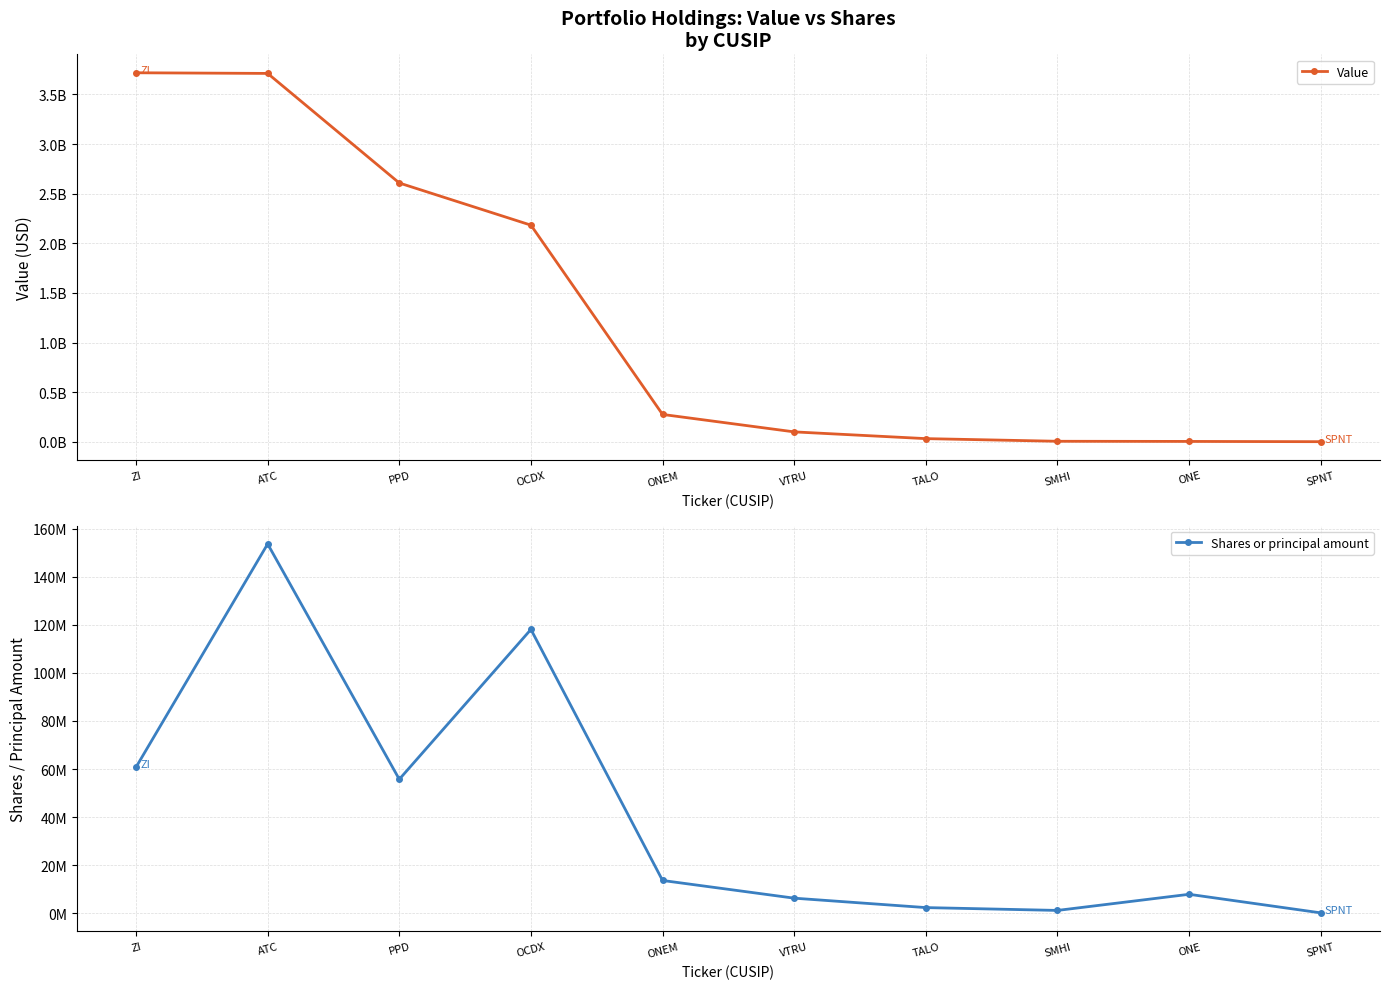

At which category is the sum across all series the highest?

ATC